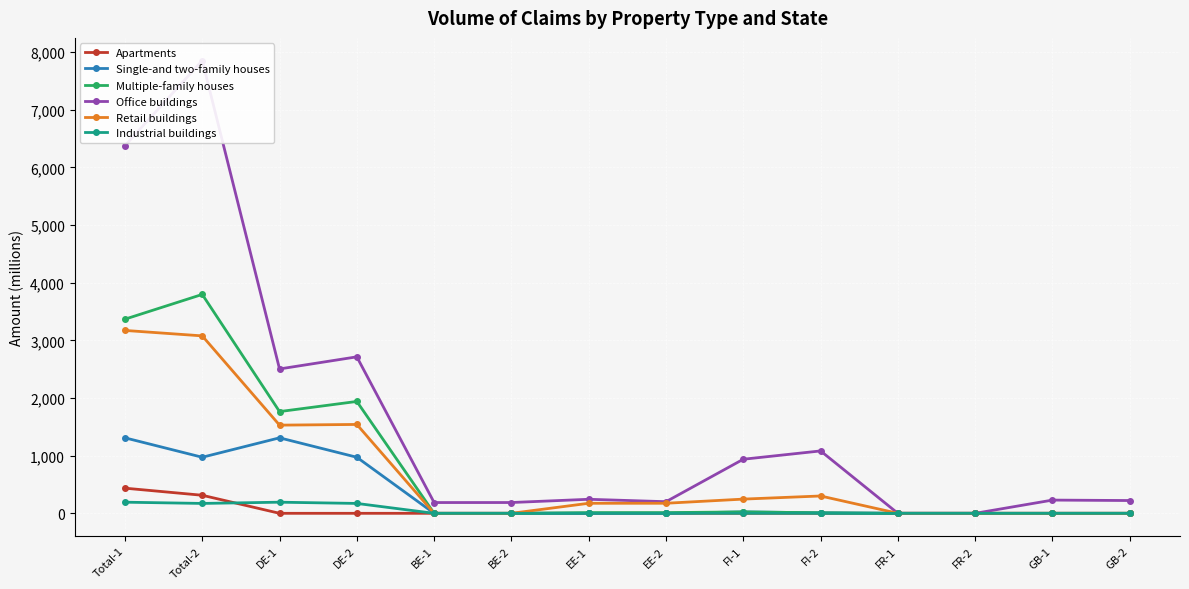

Where is Multiple-family houses nearest to the value 1898?

DE-2